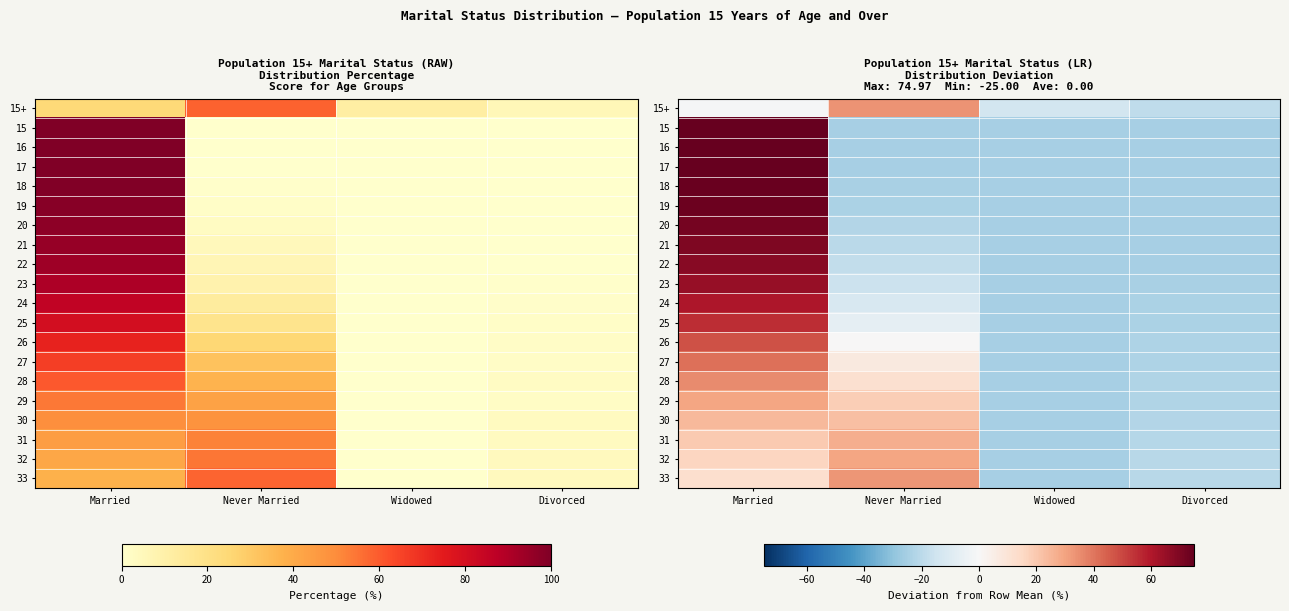

At which category is the sum across all series the highest?

Married